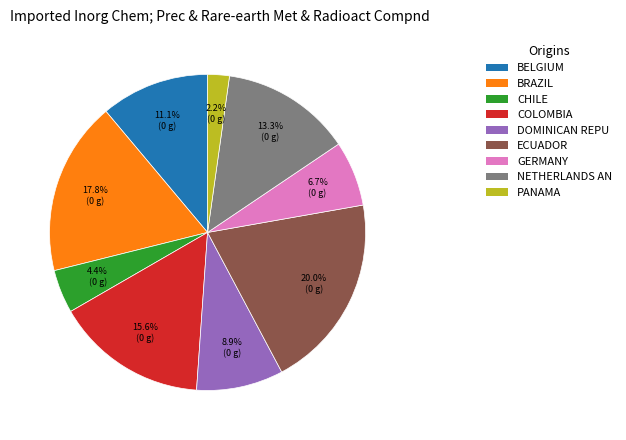

Is there any slice that represents more than half of the pie?

No